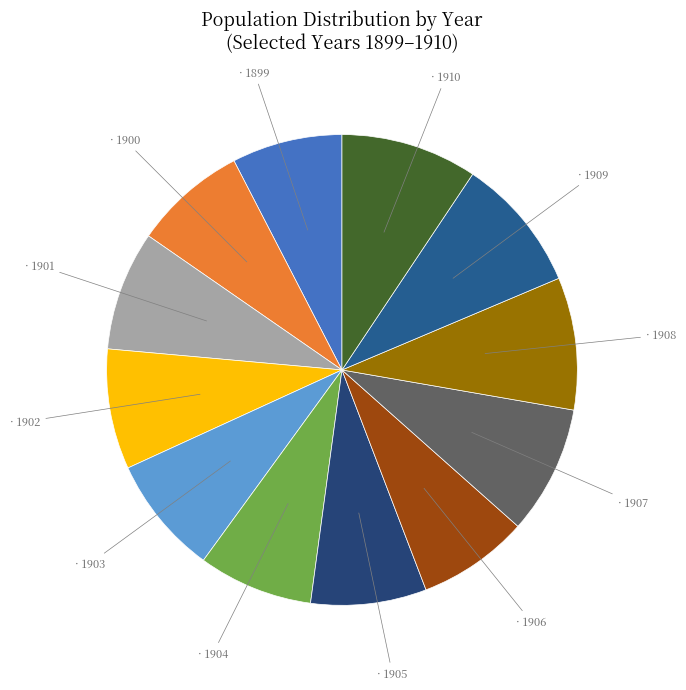

How many slices are in this pie chart?

12